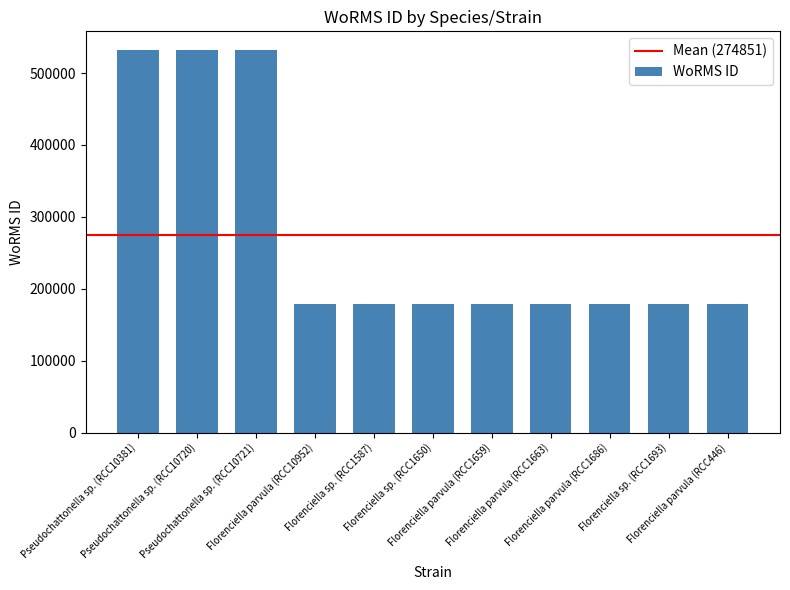

What is the maximum value shown in the chart?

531445